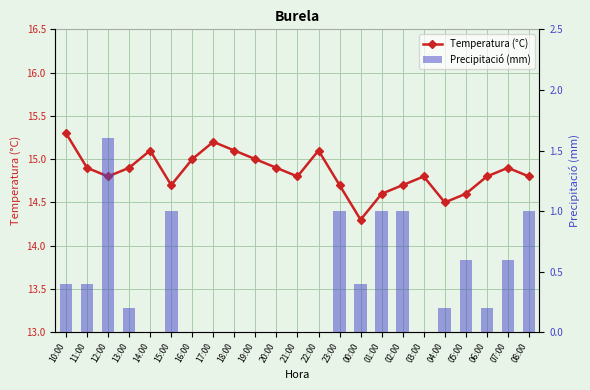

Which series has the largest total across all categories?

Temperatura (°C)